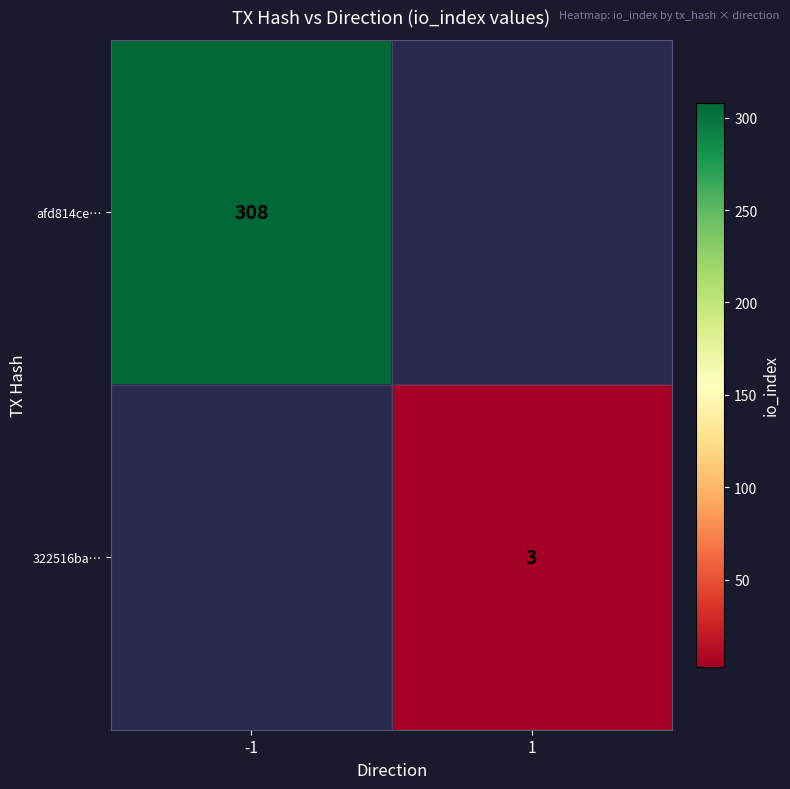

Is it true that 322516ba… equals 4 at 1?

False